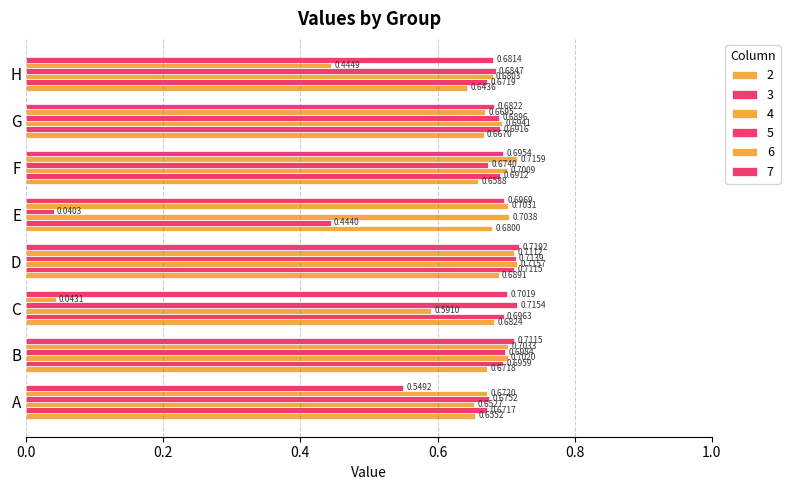

What is the greatest value displayed?

0.7